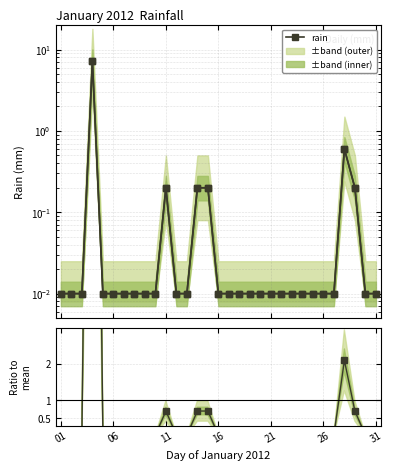

Which has a higher value, 01 or 13?

13